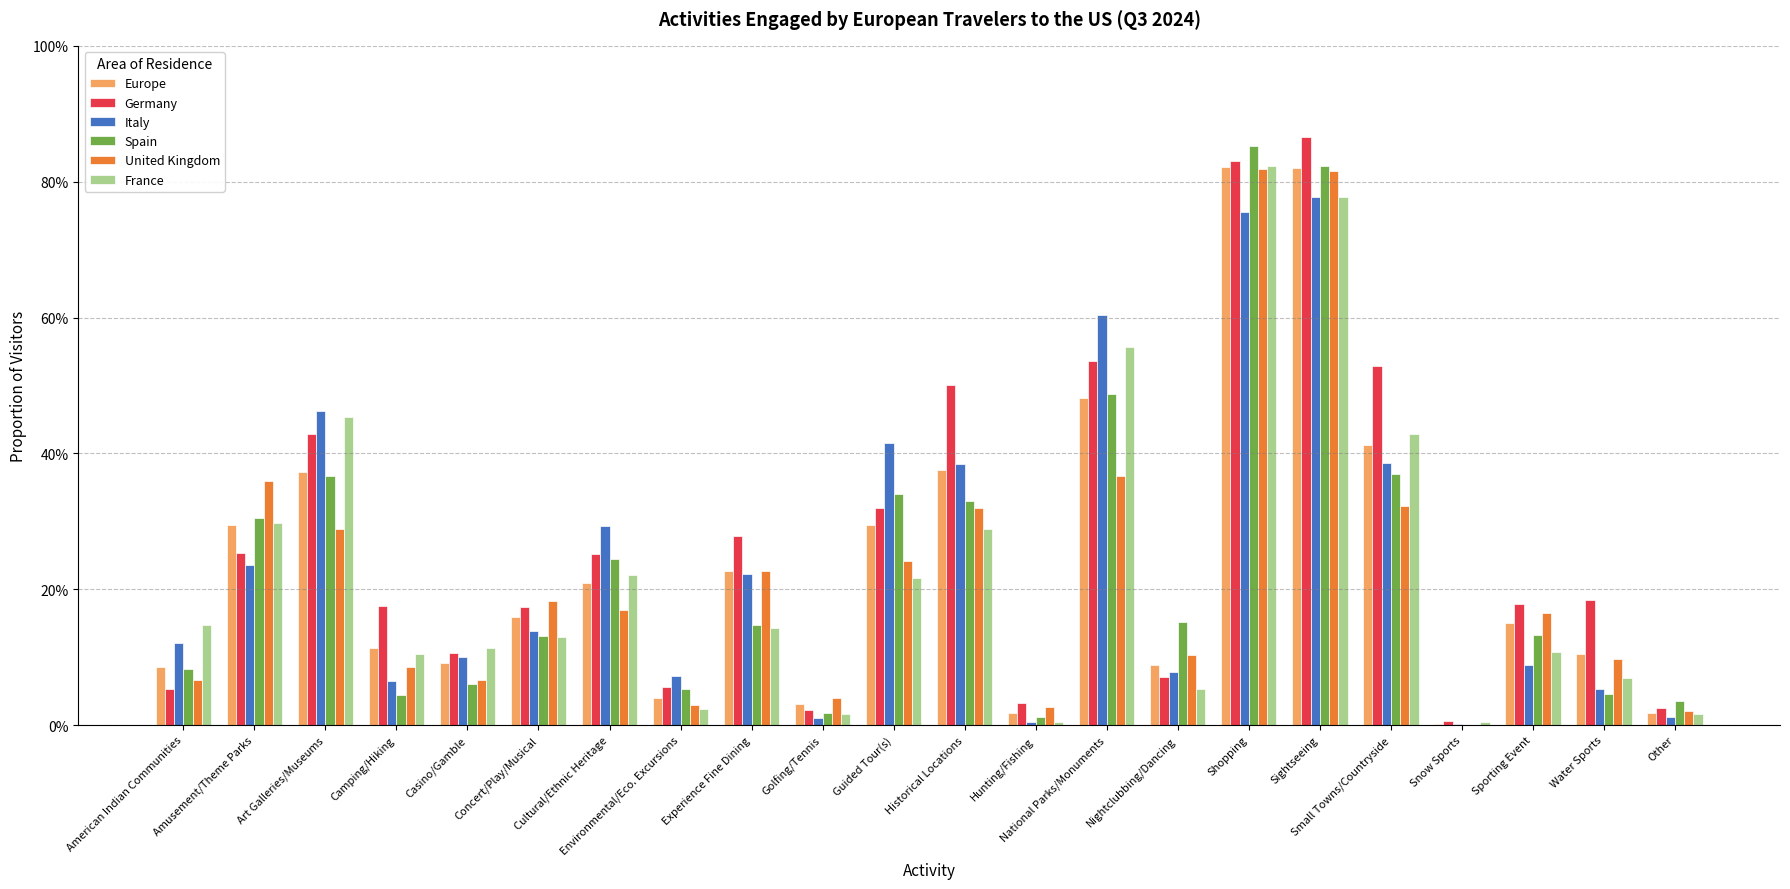

Between Casino/Gamble and Sporting Event, which series saw the biggest shift?

United Kingdom